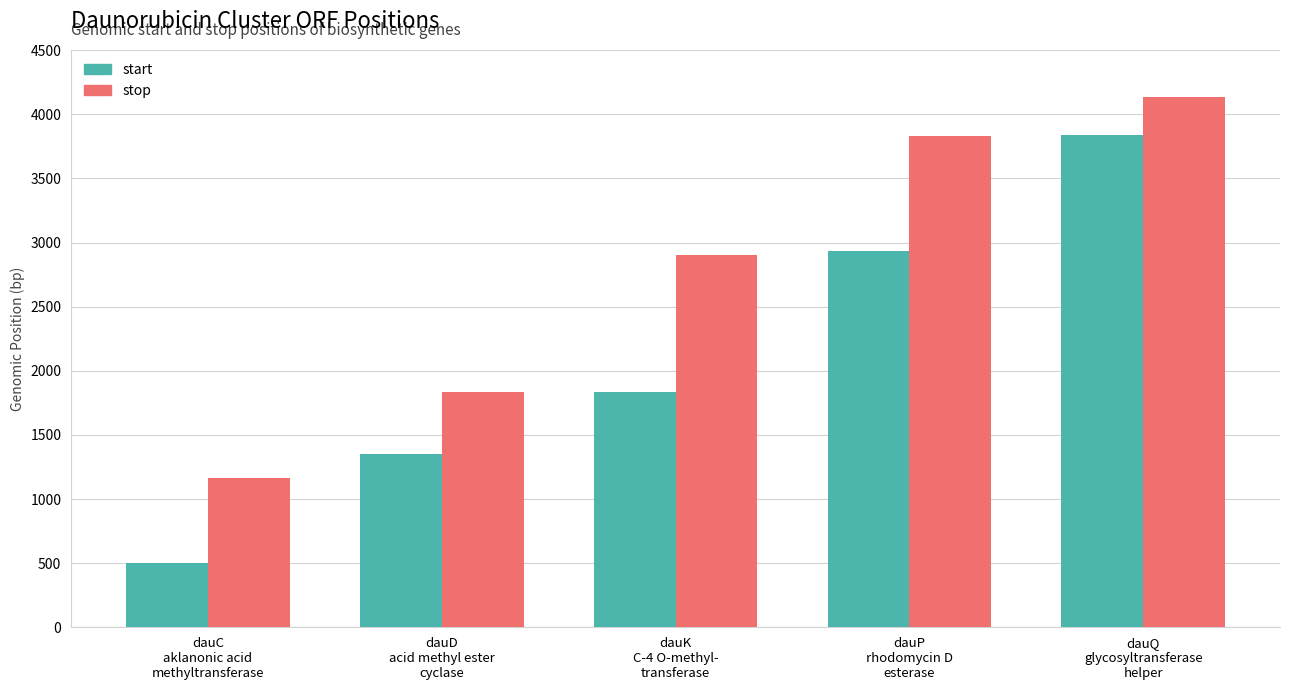

What are all the series names shown in the legend?

start, stop